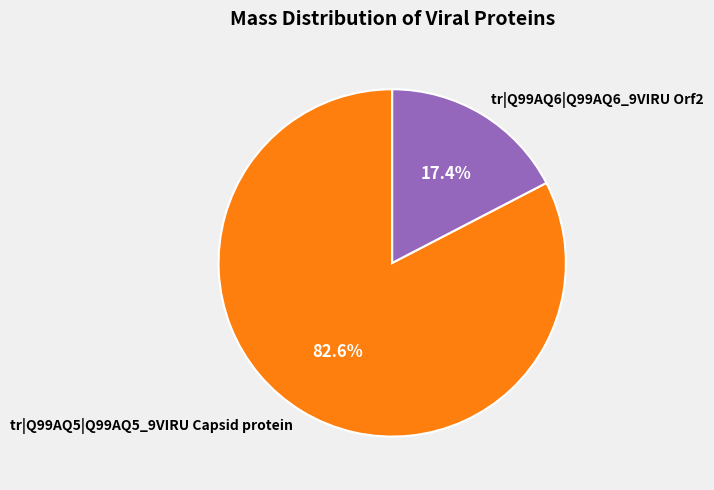

Does tr|Q99AQ6|Q99AQ6_9VIRU Orf2 represent more than half of the total?

No